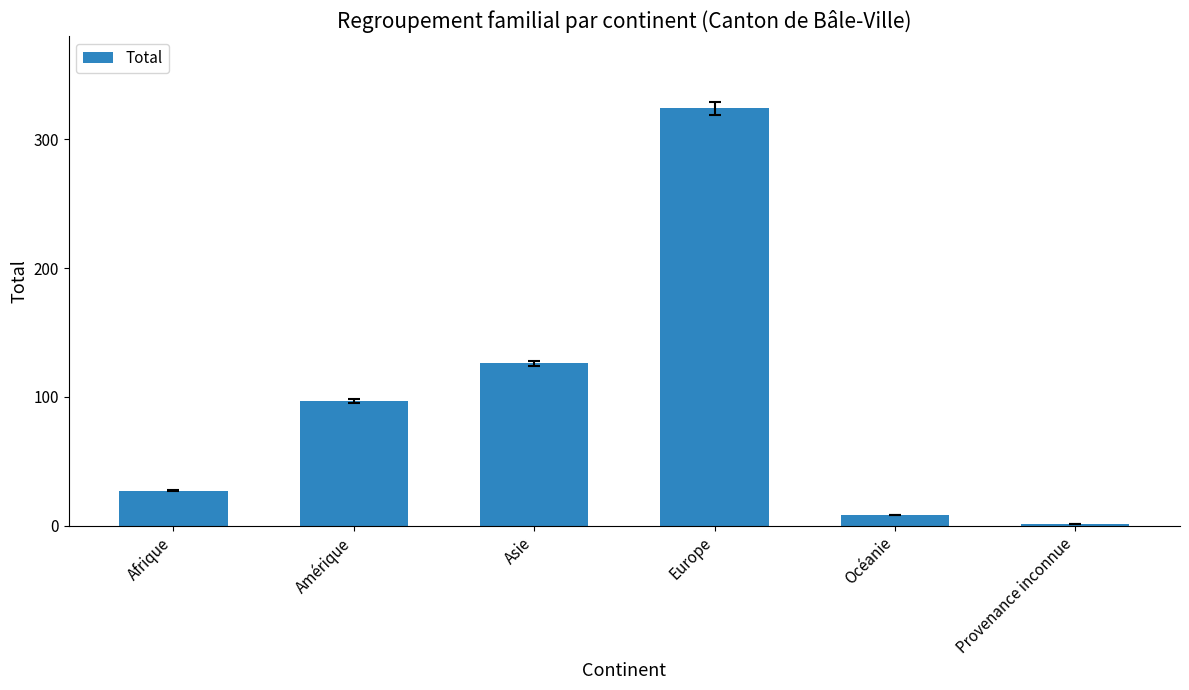

What is the maximum value shown in the chart?

324